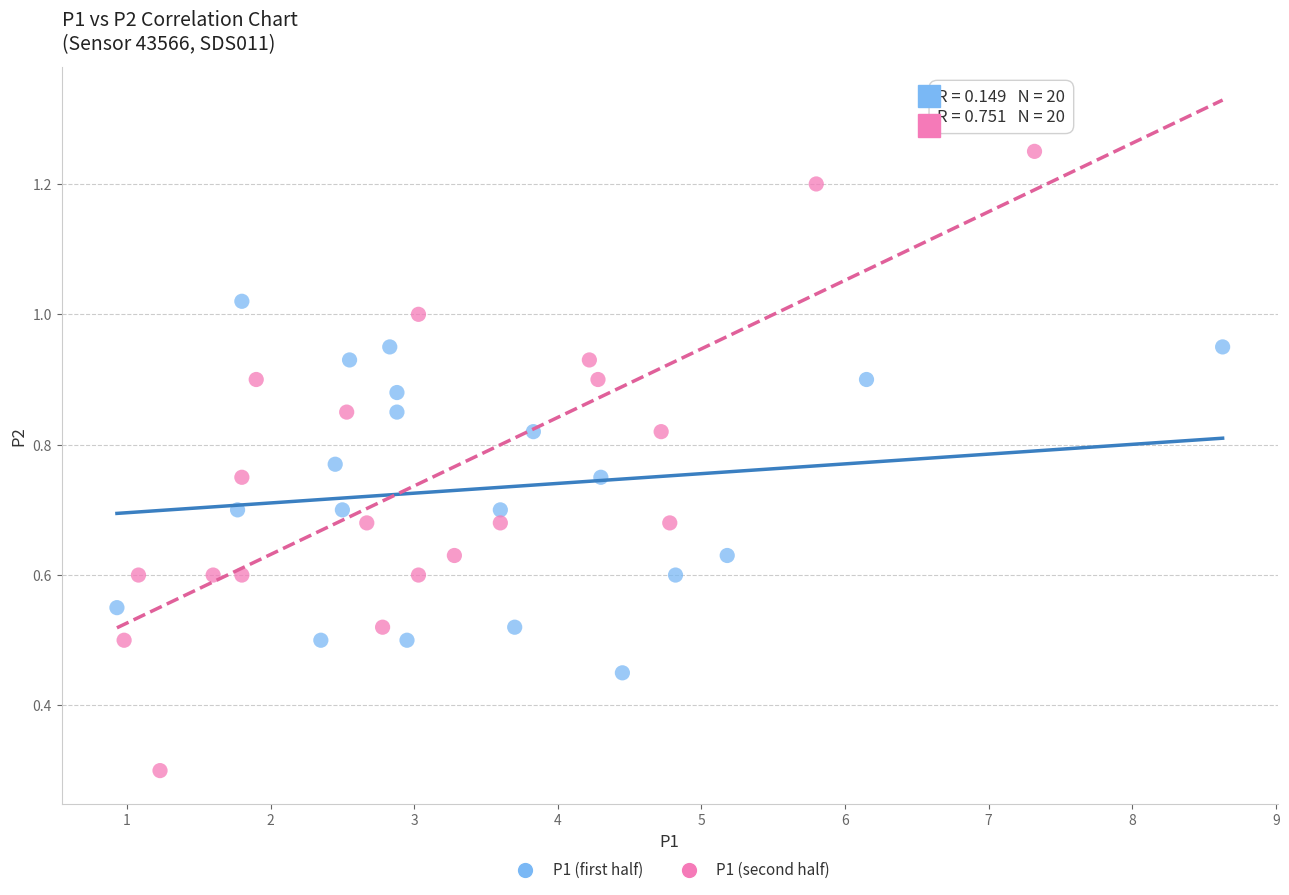

Which series contains the lowest Y value?

P1 (second half)